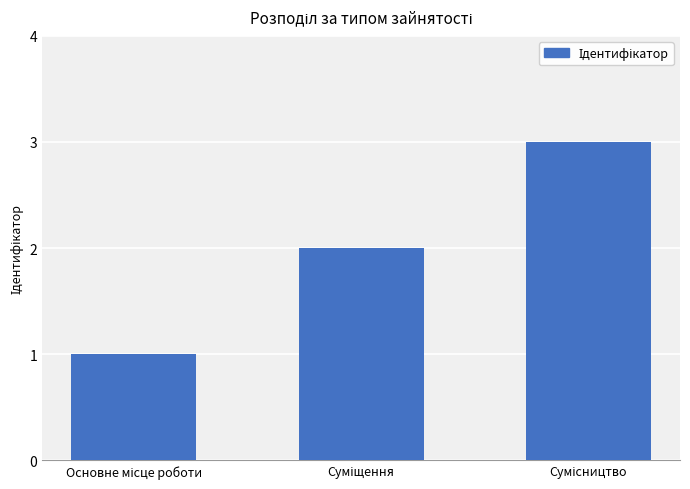

What is the maximum value shown in the chart?

3